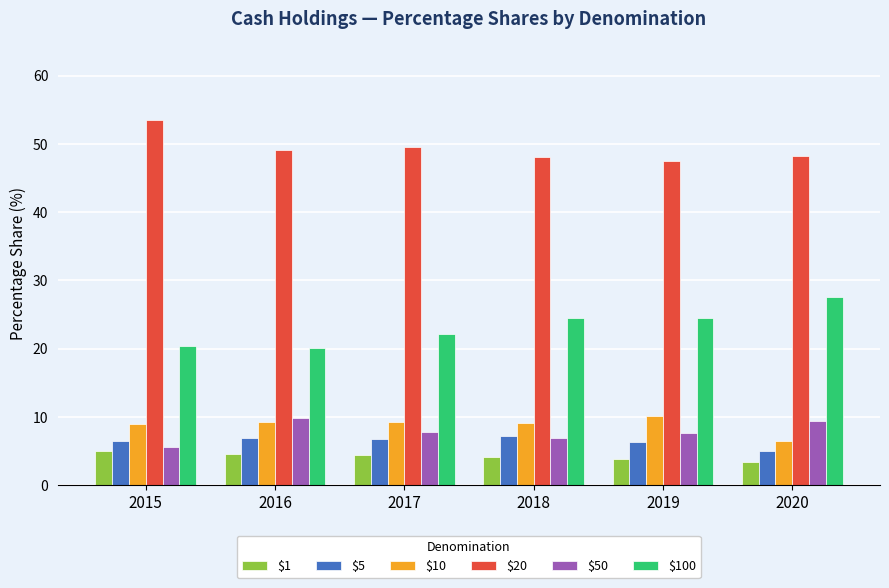

What is the difference between the highest and lowest values at 2016?

44.5